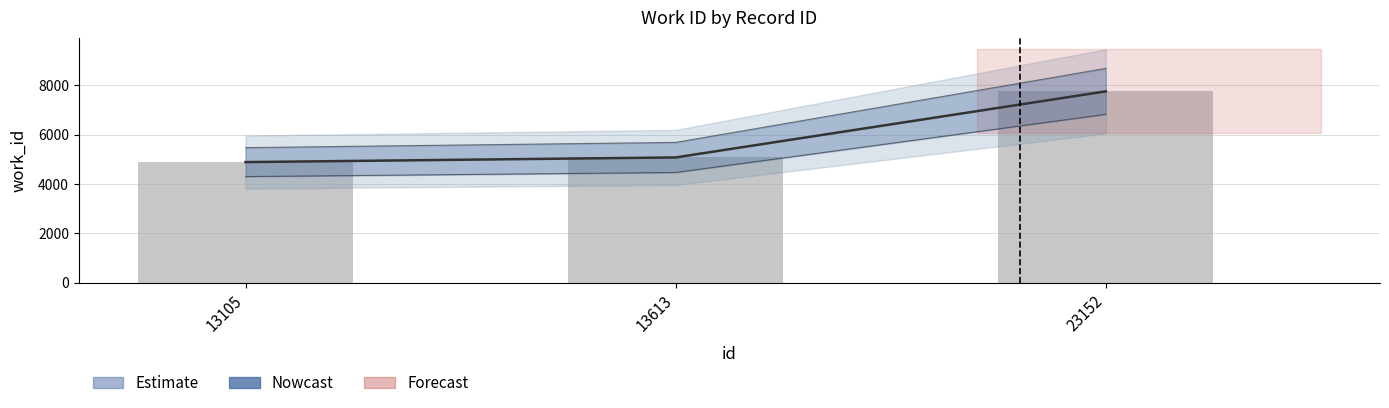

Count the number of values greater than 5075.

1